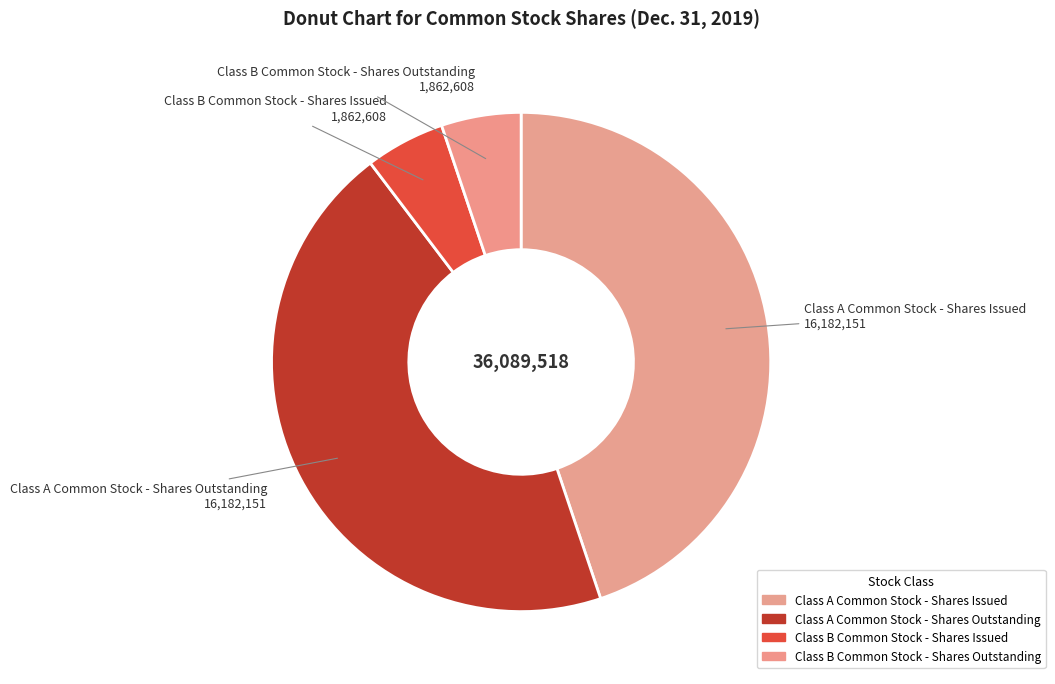

To the nearest percent, what percentage of the pie is Class B Common Stock - Shares Issued?

5%